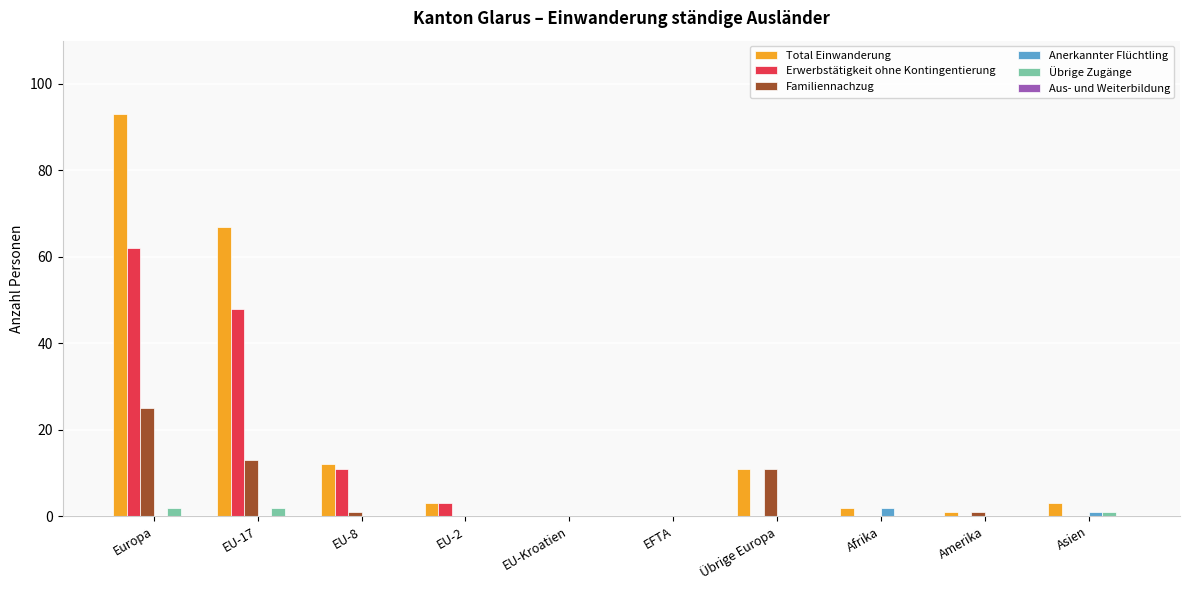

True or false: Familiennachzug has a value of 16 at Europa.

False